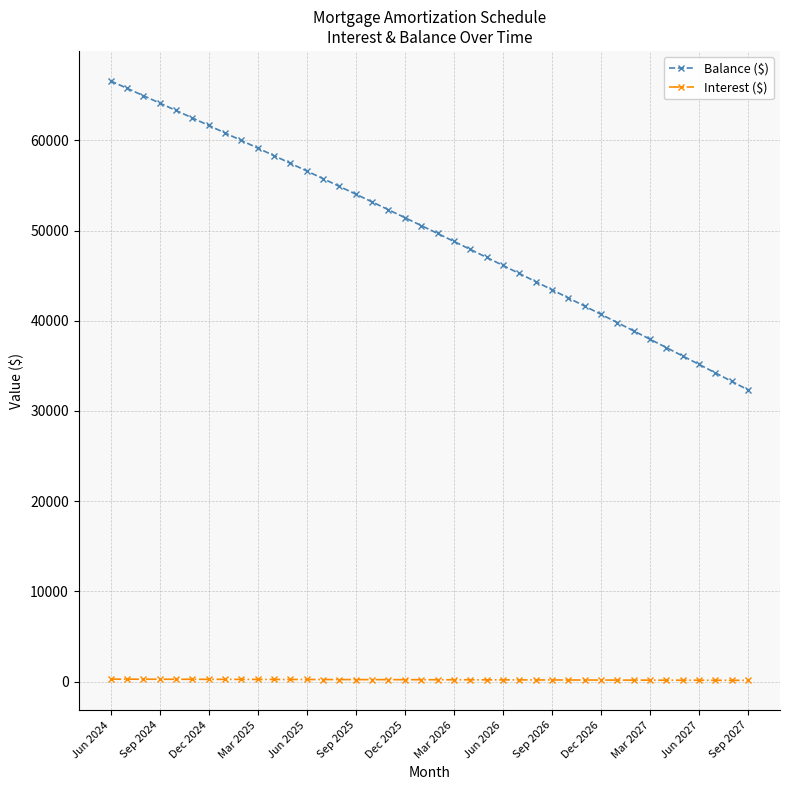

Which series has the largest range (max minus min)?

Balance ($)